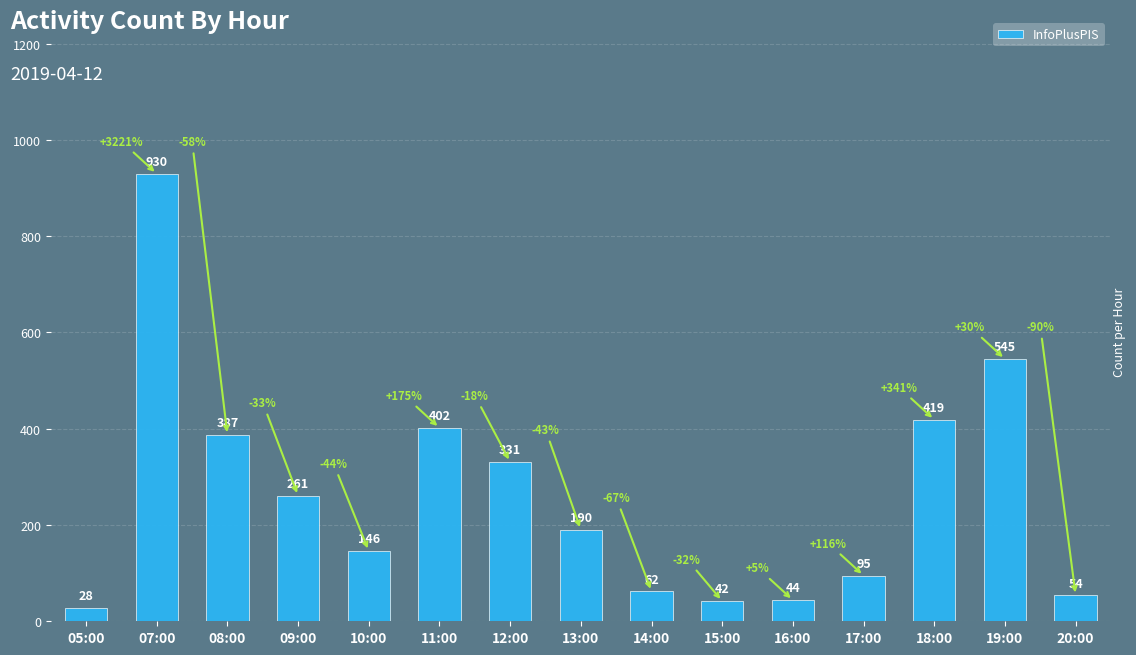

Approximately how many times larger is the value at 15:00 compared to 09:00?

0.2